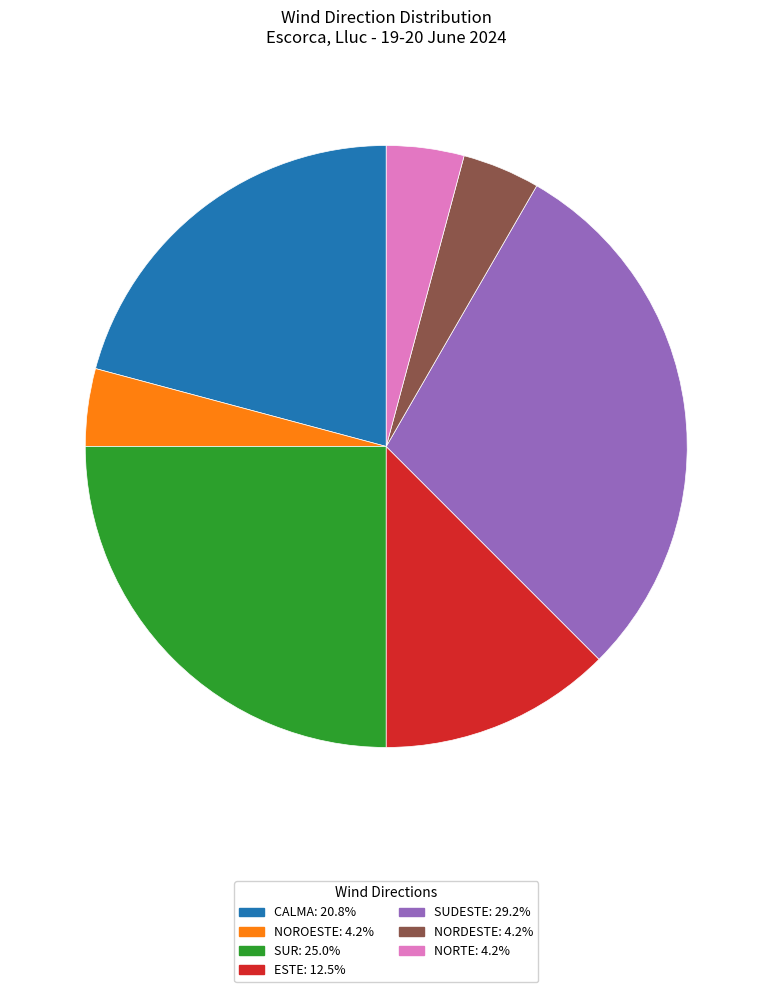

Is there any slice that represents more than half of the pie?

No